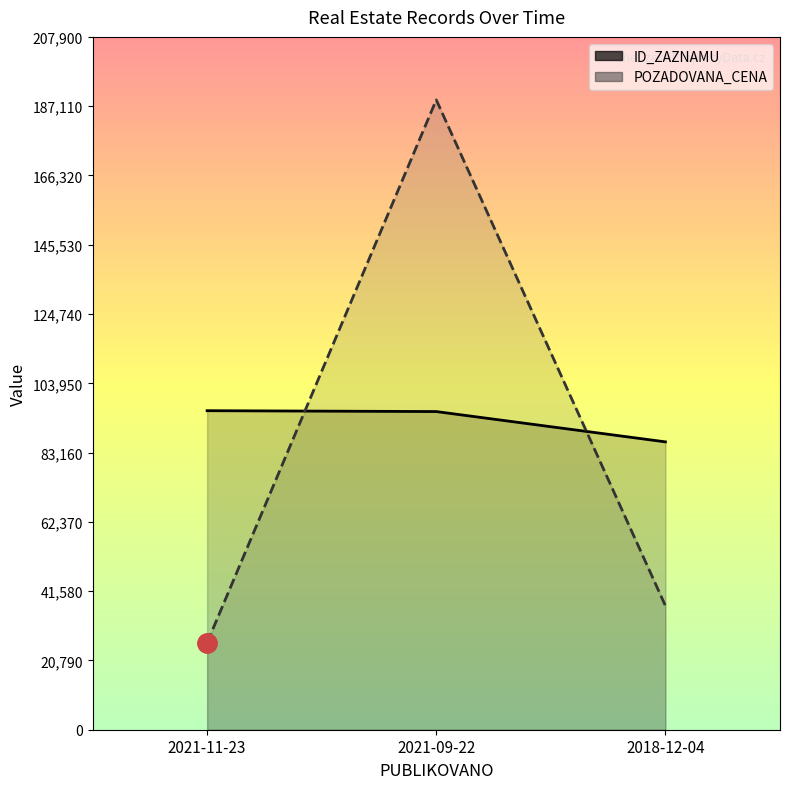

At how many categories does at least one series exceed 64922?

3